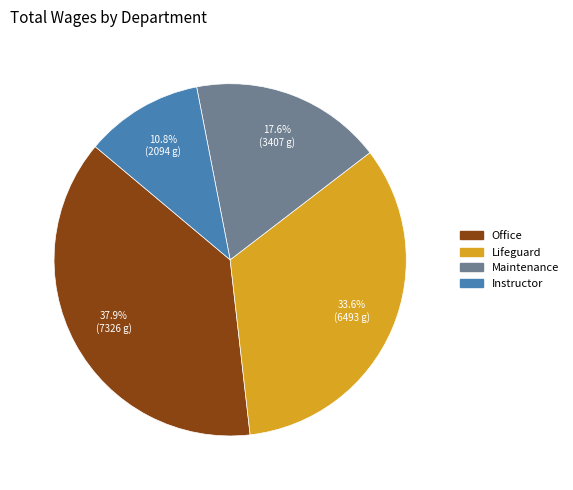

Does any single category account for the majority?

No